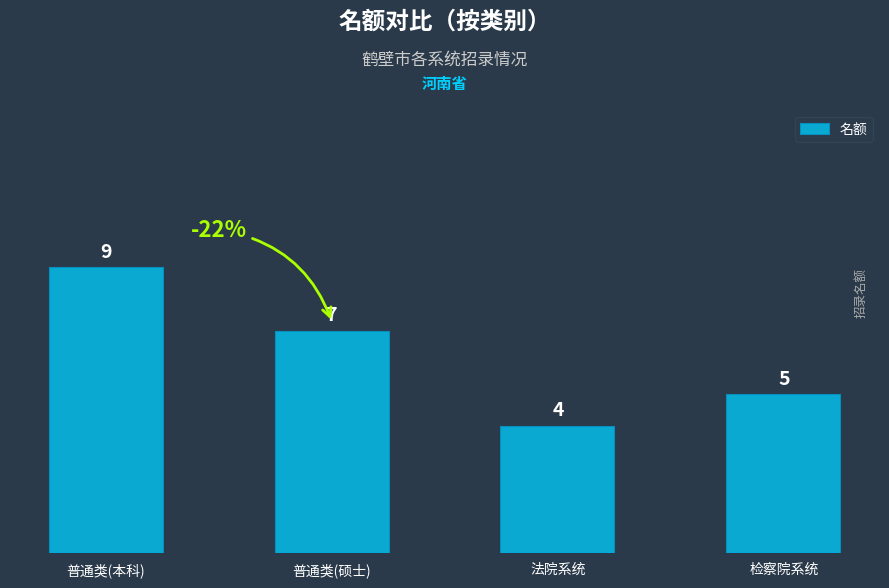

Are the bars grouped side by side (vs. stacked)?

No